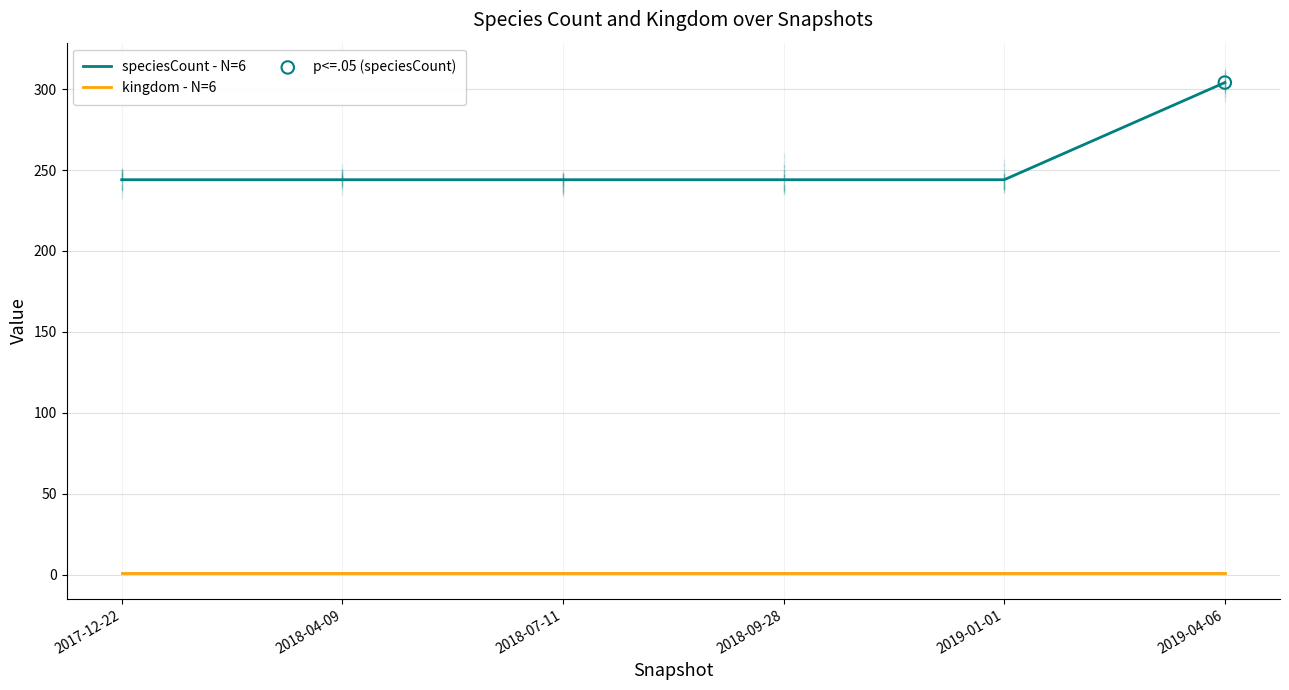

At how many categories does at least one series exceed 139?

6